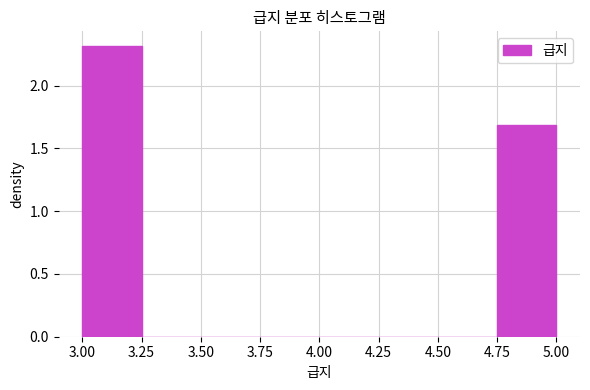

Which range on the x-axis has the tallest bar?

3.00 to 3.25